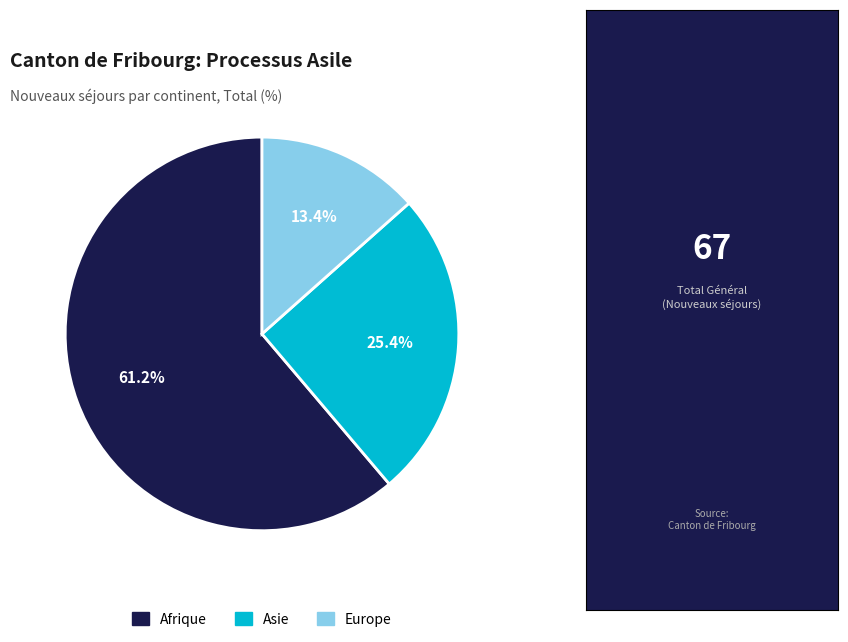

To the nearest percent, what is the average slice percentage?

33%